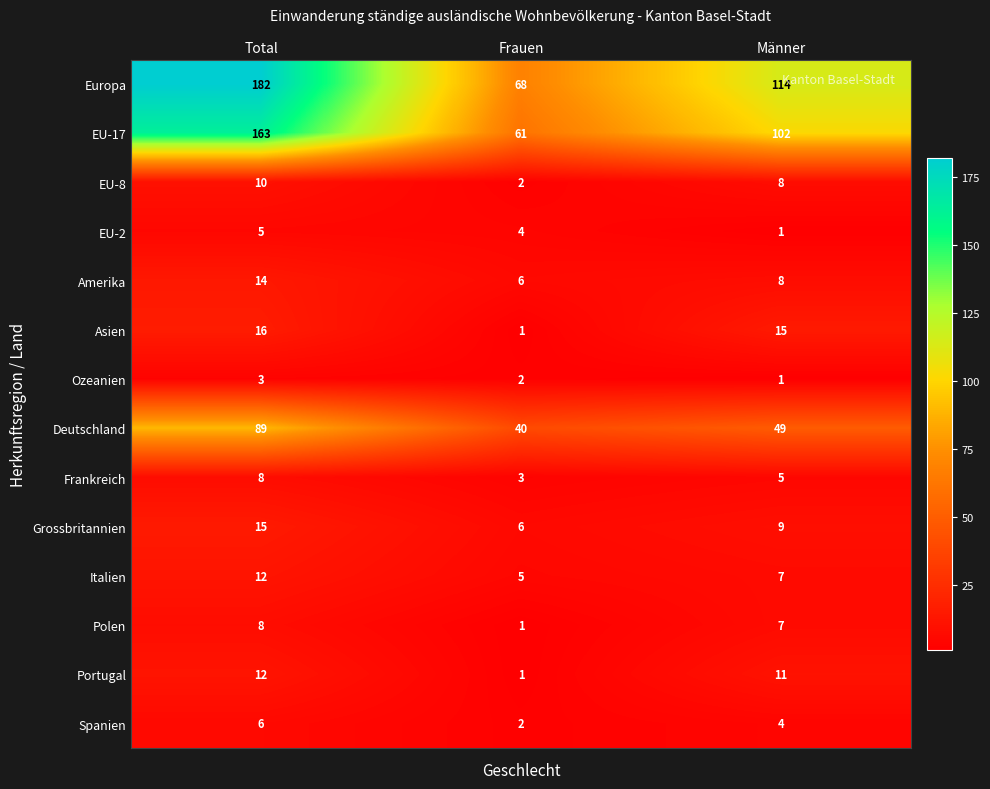

What is the smallest value displayed?

1